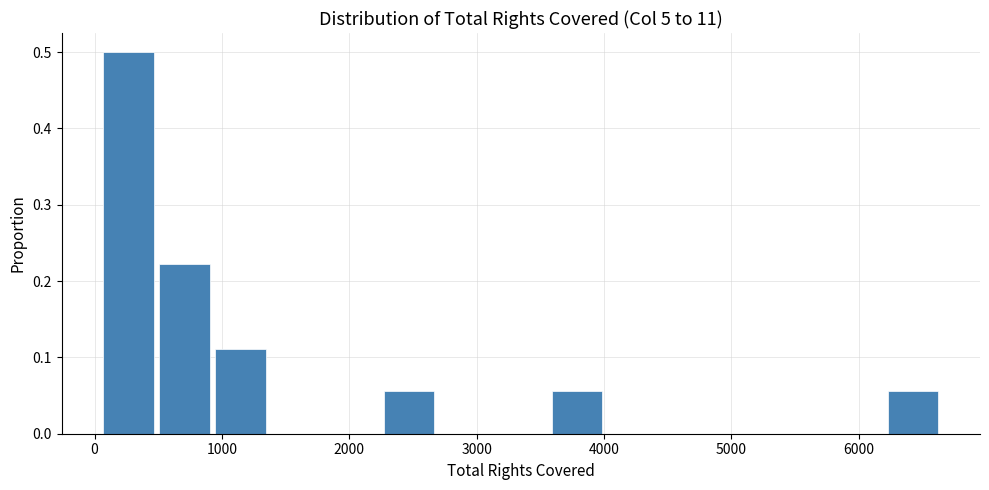

Which range on the x-axis has the tallest bar?

0 to 500